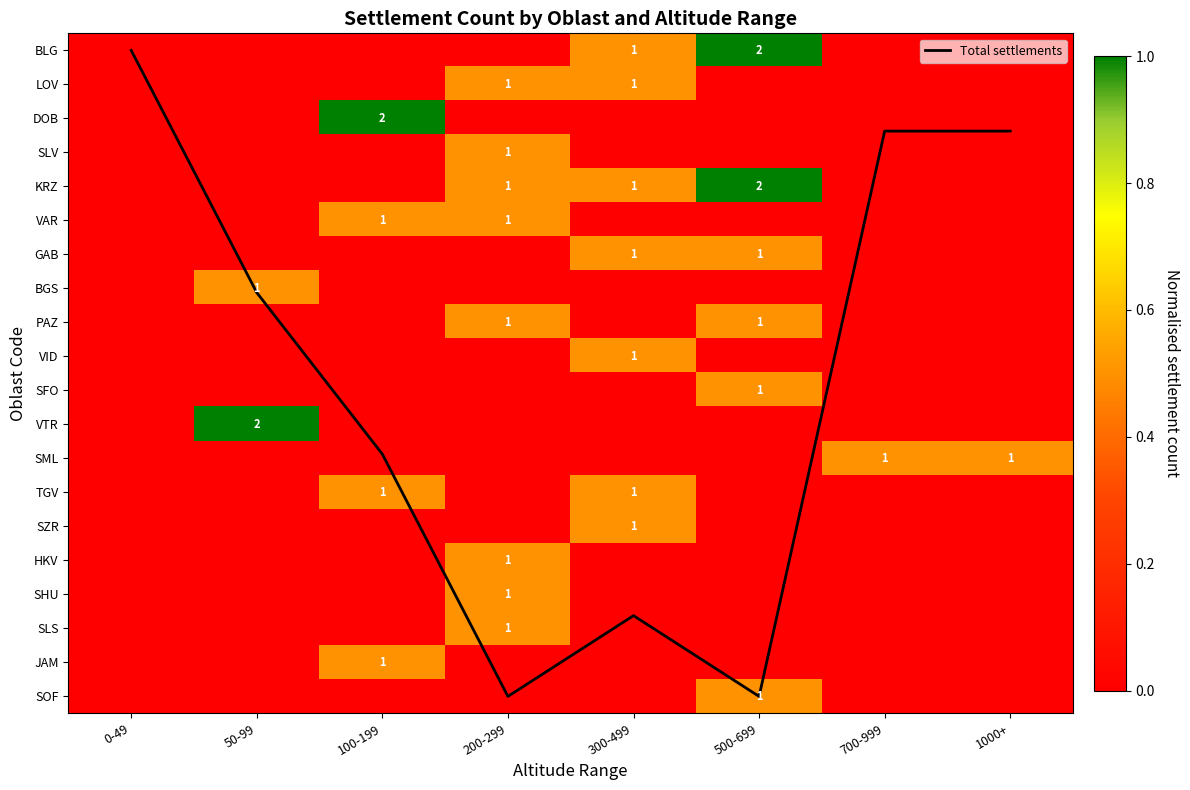

At which label does DOB reach its minimum?

0-49